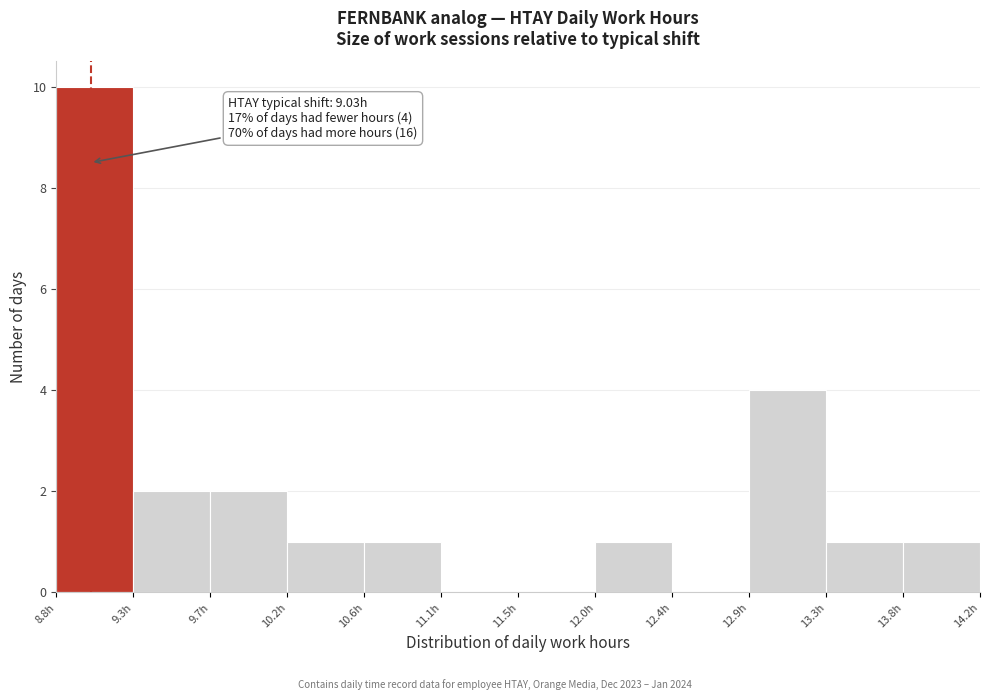

Over which range of the x-axis is the bar tallest?

8.85 to 9.30